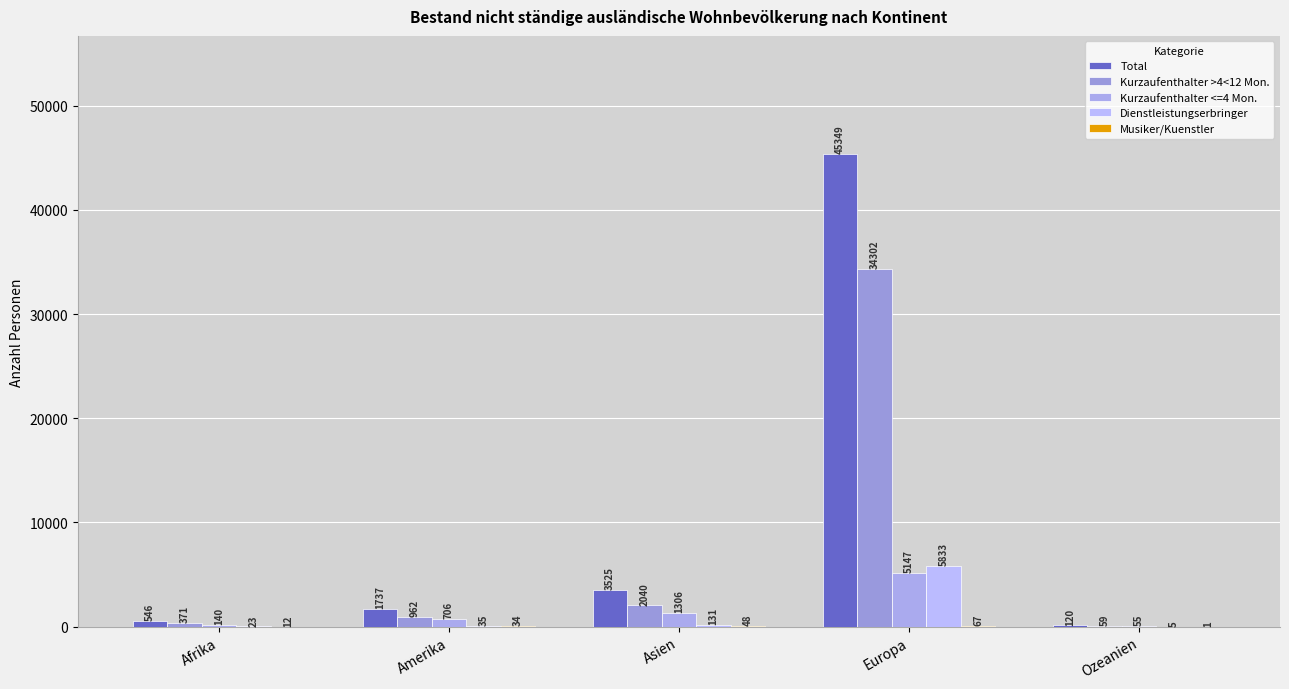

What is the total value across all series at Asien?

7050